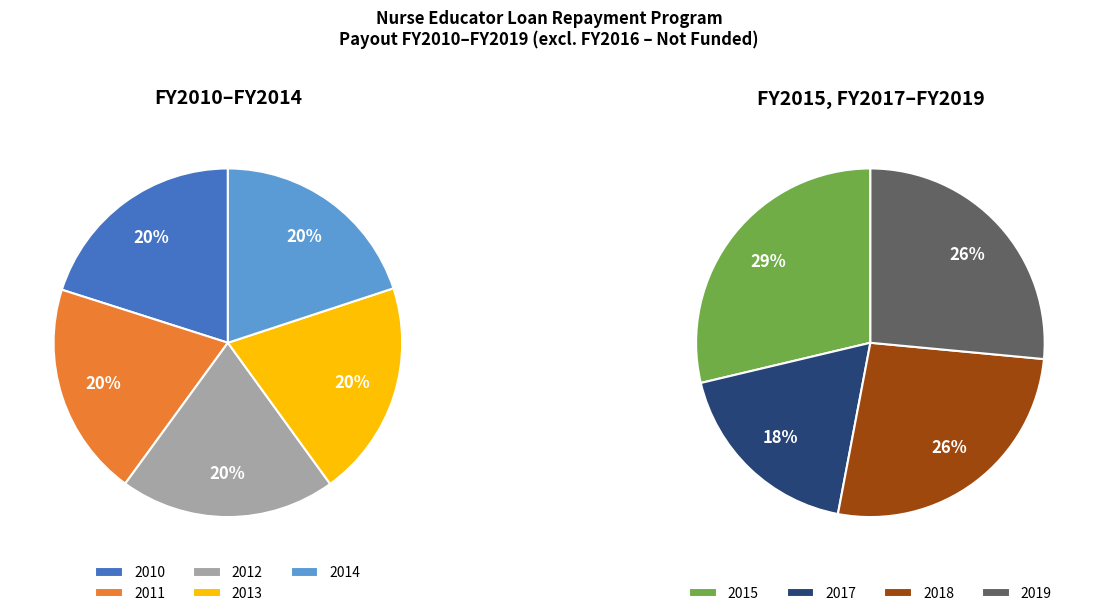

Is there a majority slice in this chart?

No